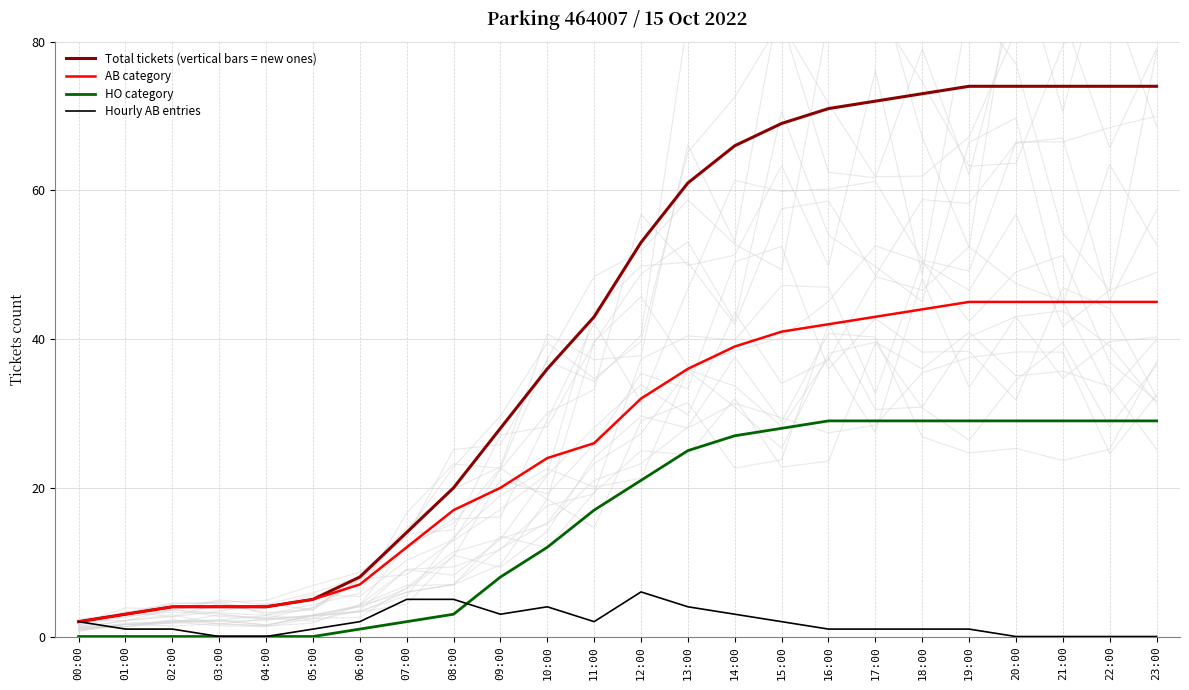

Between 06:00 and 13:00, which series saw the biggest shift?

Total tickets (vertical bars = new ones)